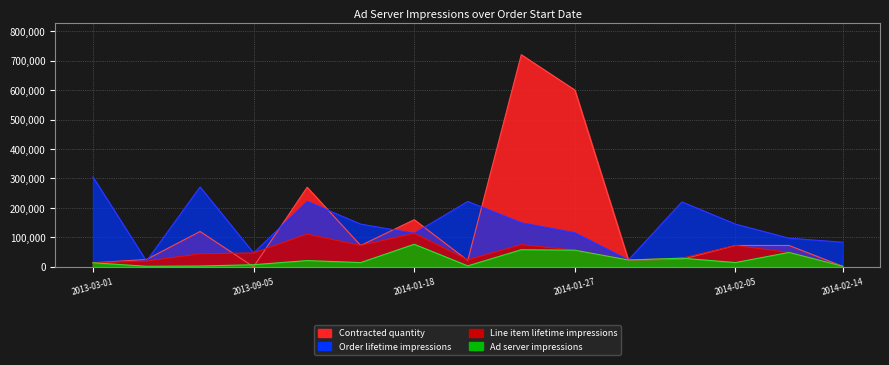

Count the number of data series in this chart.

4